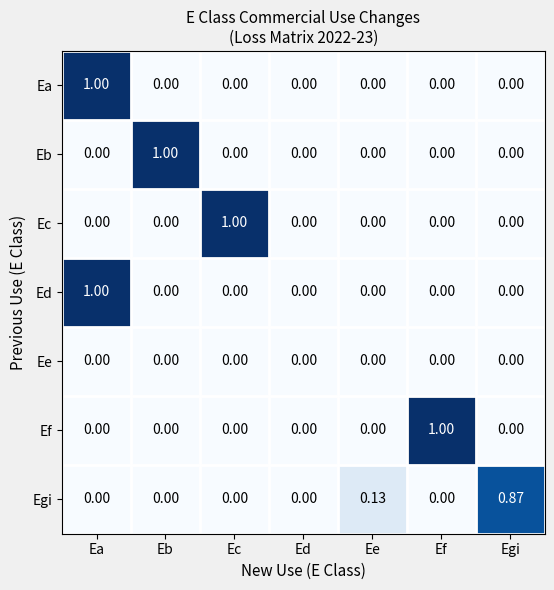

What is the difference between the highest and lowest values at Ea?

1.0